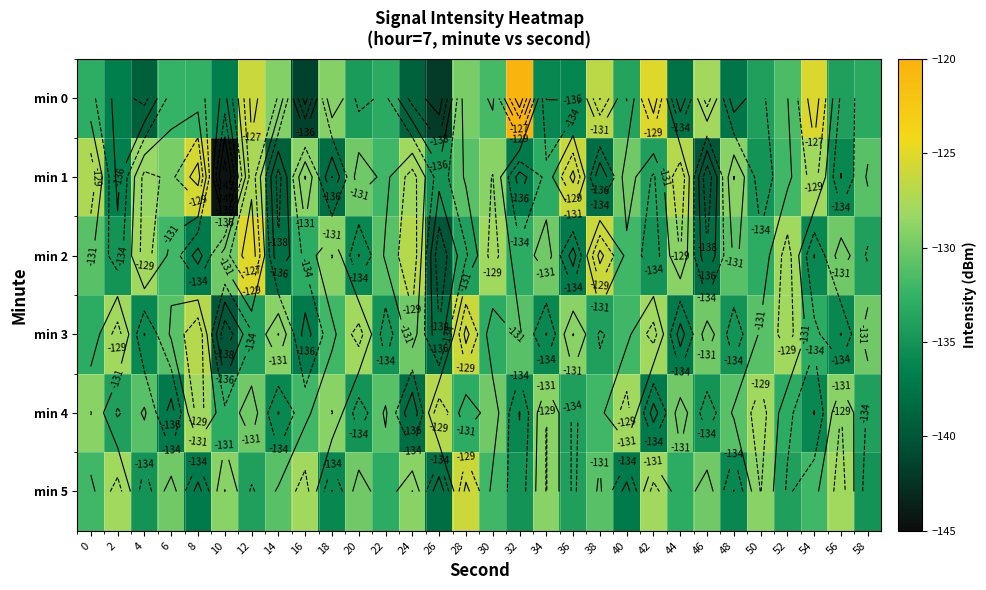

What is the difference between the maximum and minimum values in the min 5 series?

12.0